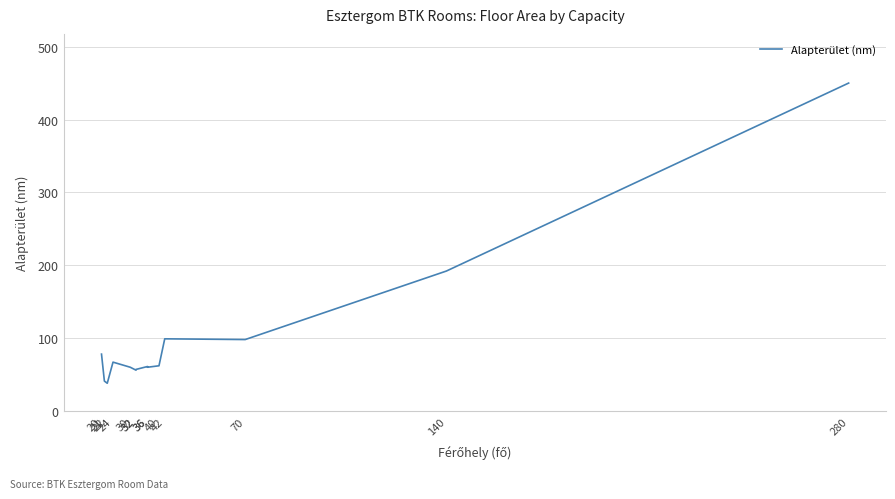

What is the change in value from 280 to 21?

-409